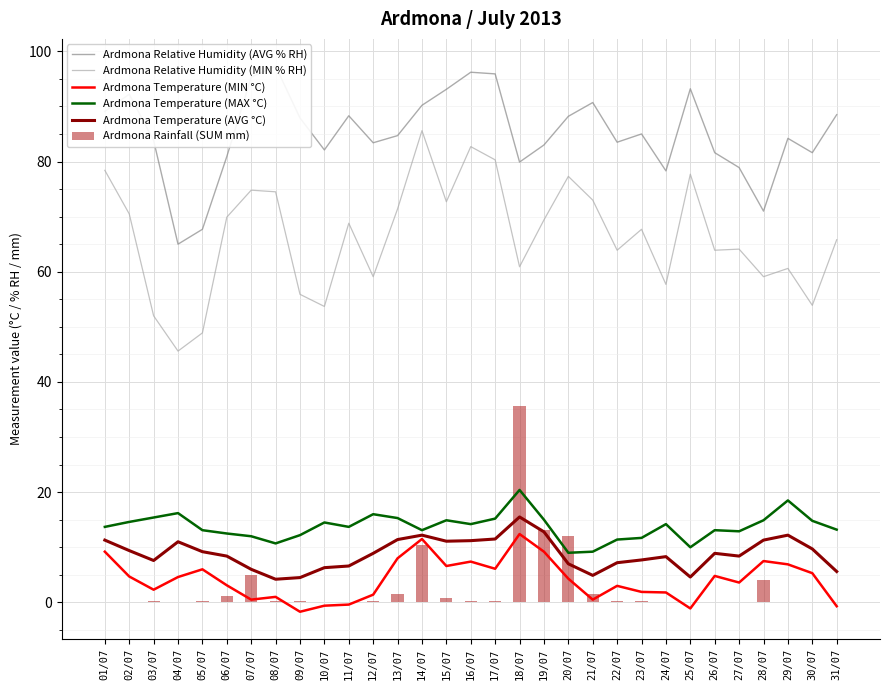

What is the label of the 8th bar from the right?

24/07